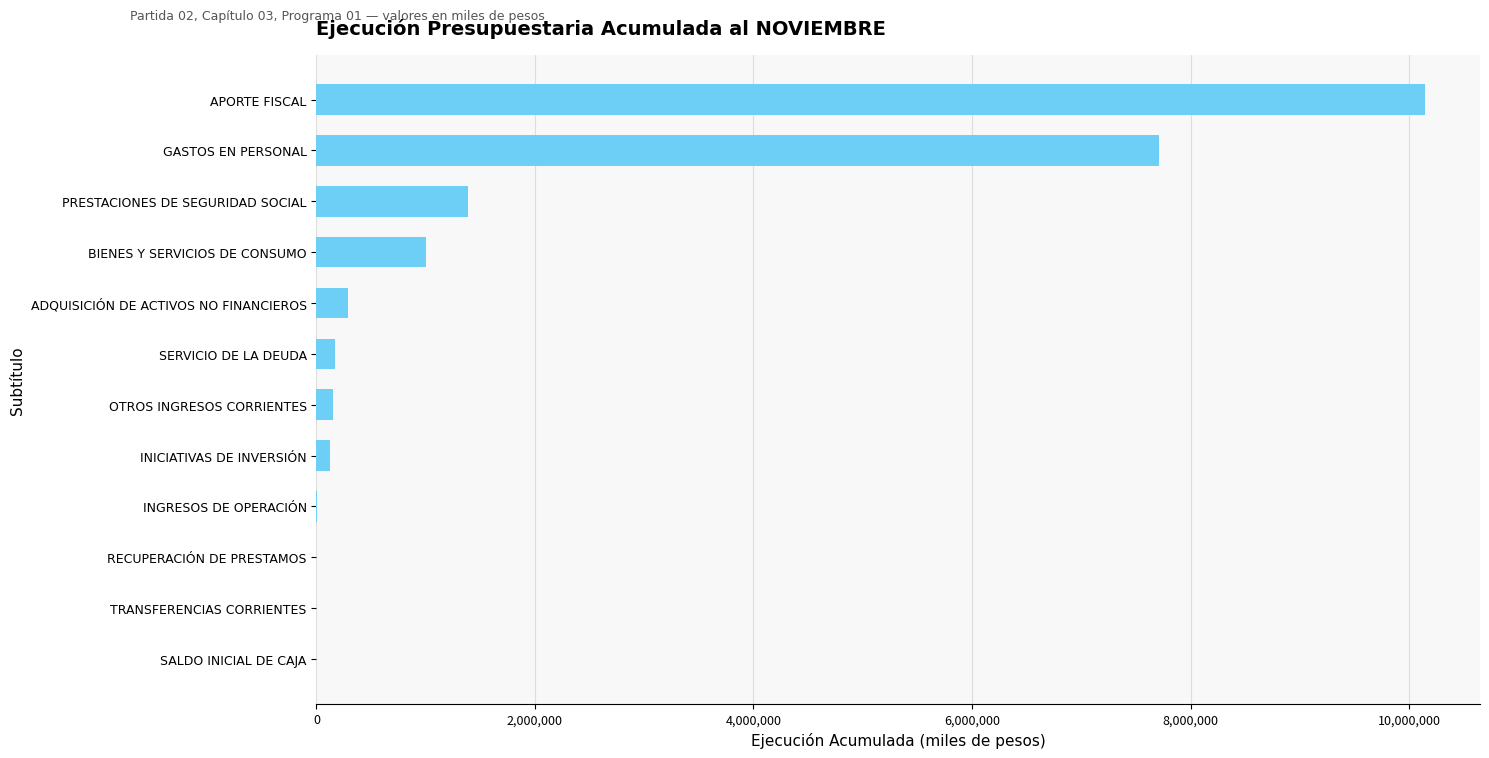

Count the number of data series in this chart.

1